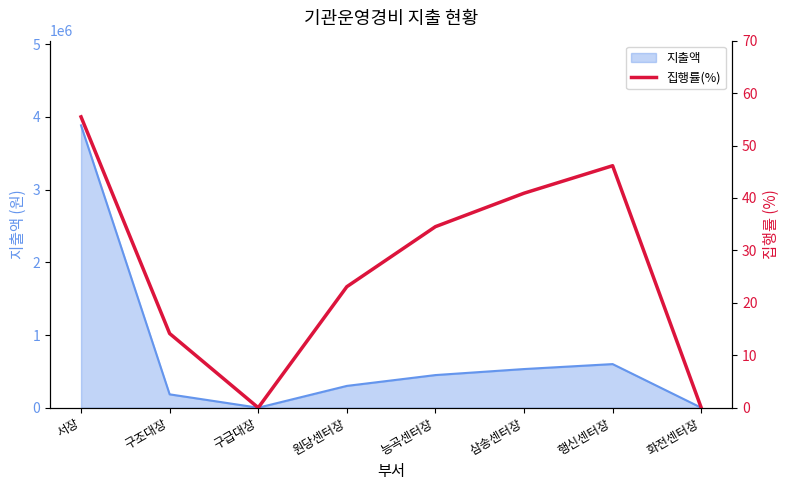

True or false: 지출액 has a value of 0 at 화전센터장.

True